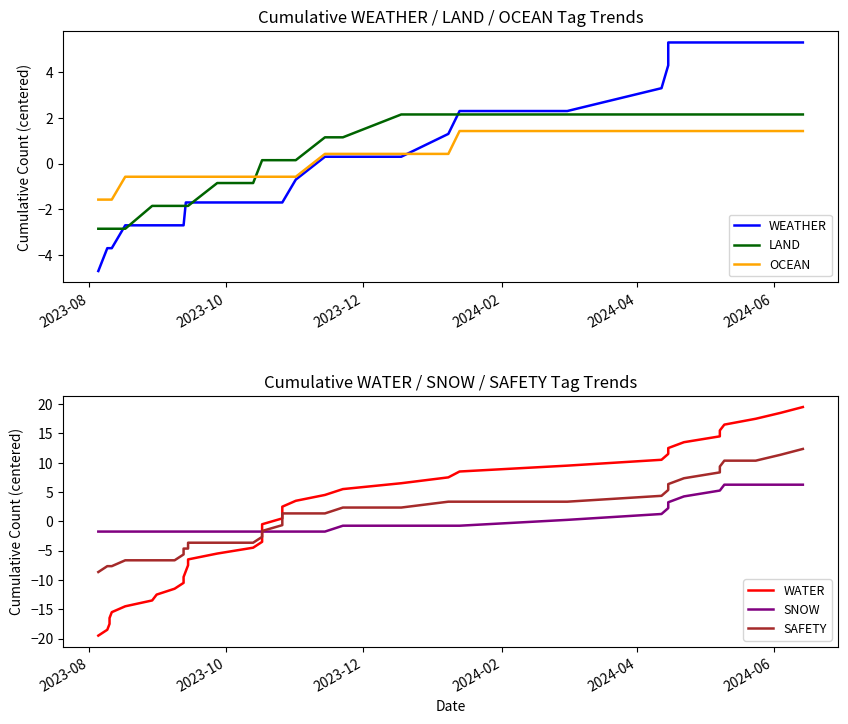

What is the difference between the maximum and minimum values in the SAFETY series?

21.0